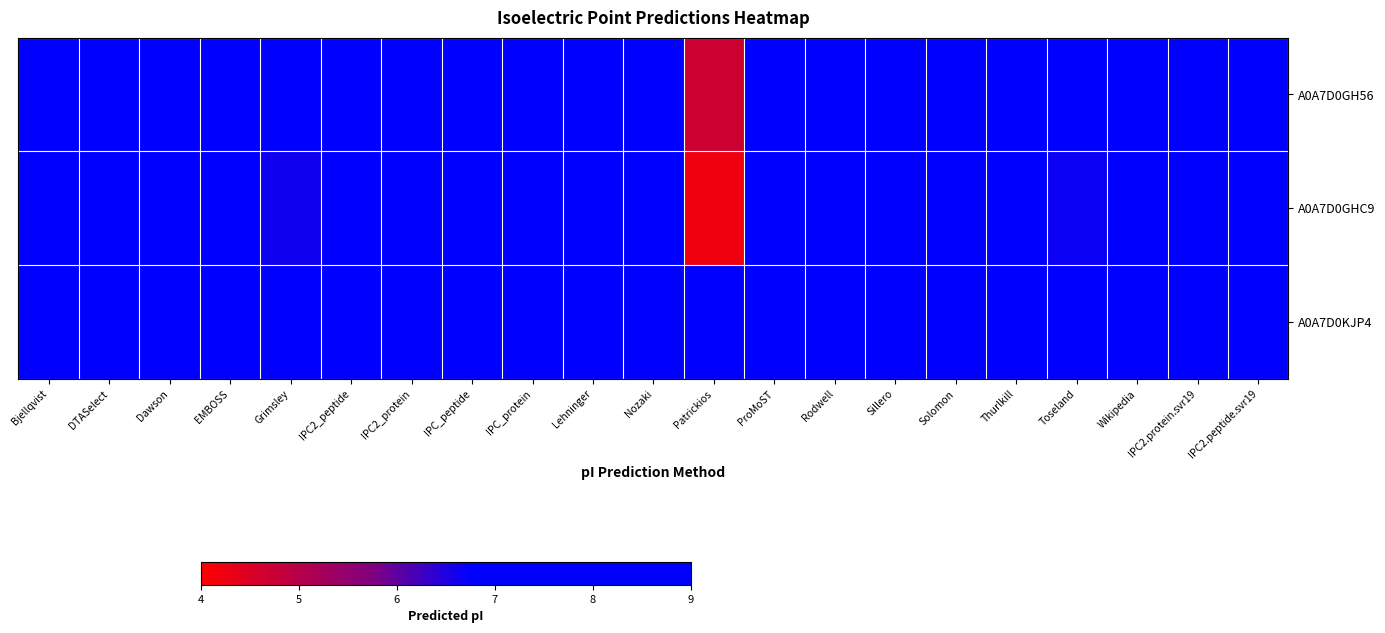

What is the difference between the highest and lowest values at Rodwell?

0.3